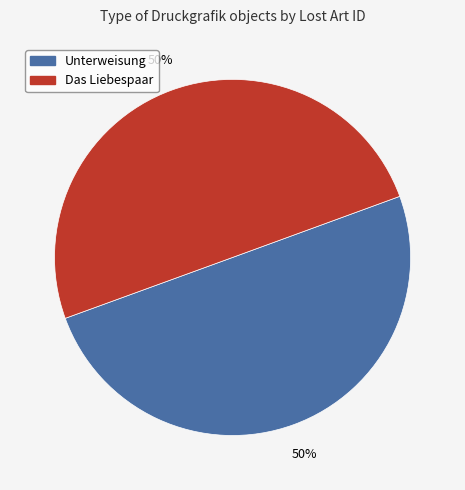

To the nearest percent, what is the combined percentage of Unterweisung and Das Liebespaar?

100%